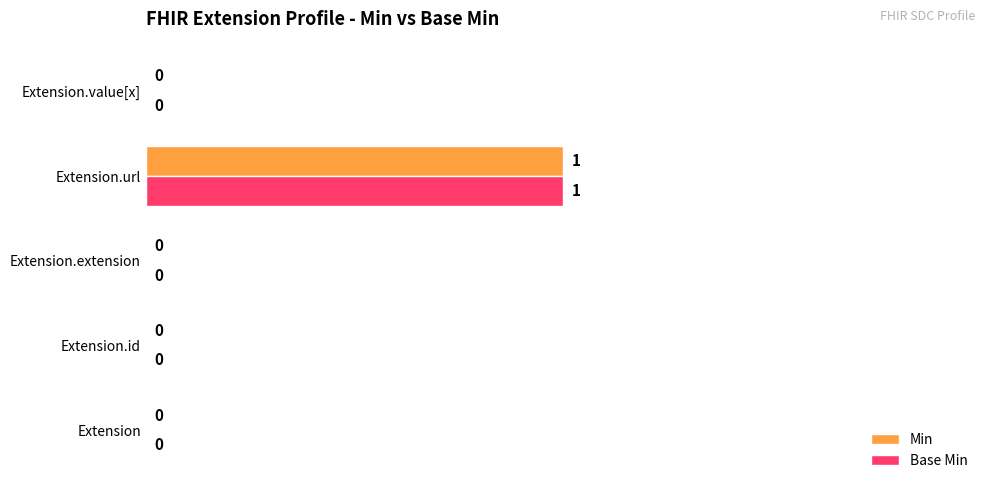

At which category is the sum across all series the highest?

Extension.url